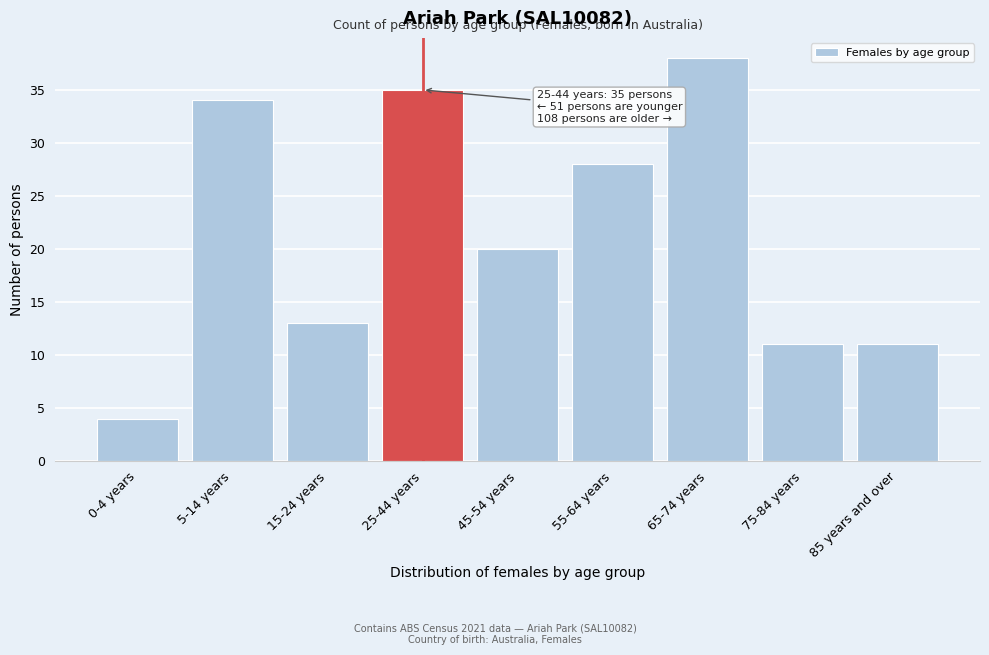

Reading left to right, what are all the values shown in this chart?

4	34	13	35	20	28	38	11	11